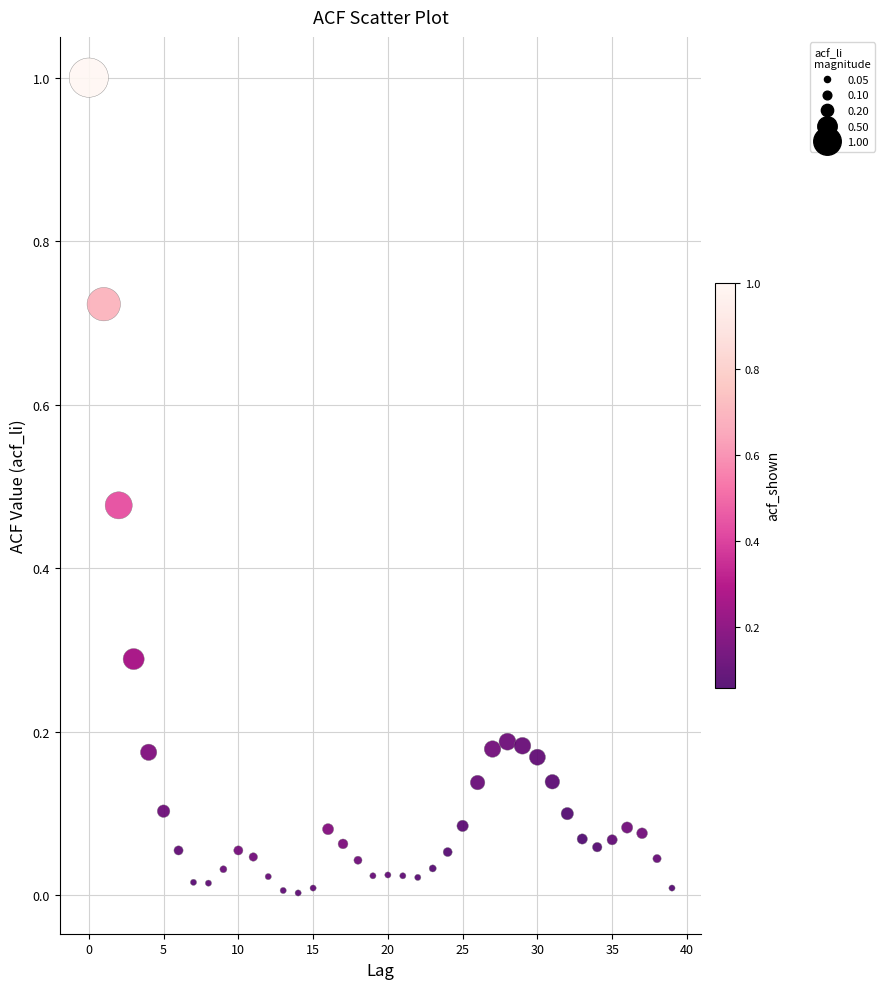

What is the range of Y values (max minus min)?

1.0